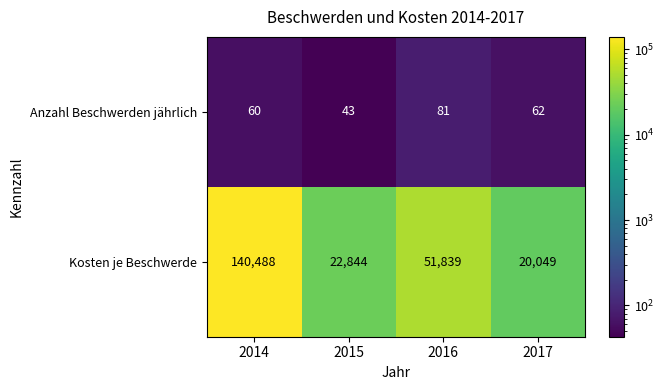

The Kosten je Beschwerde series shows 51839 at 2016. True or false?

True